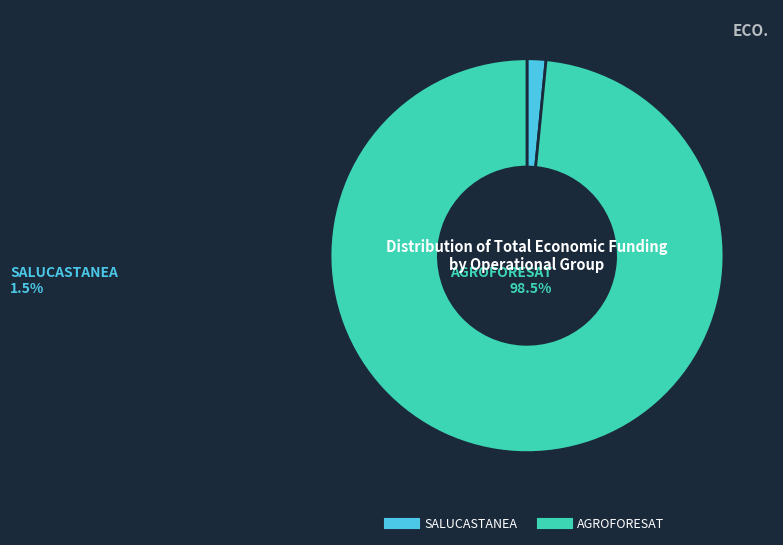

Do AGROFORESAT and SALUCASTANEA together represent more than half of the pie?

Yes